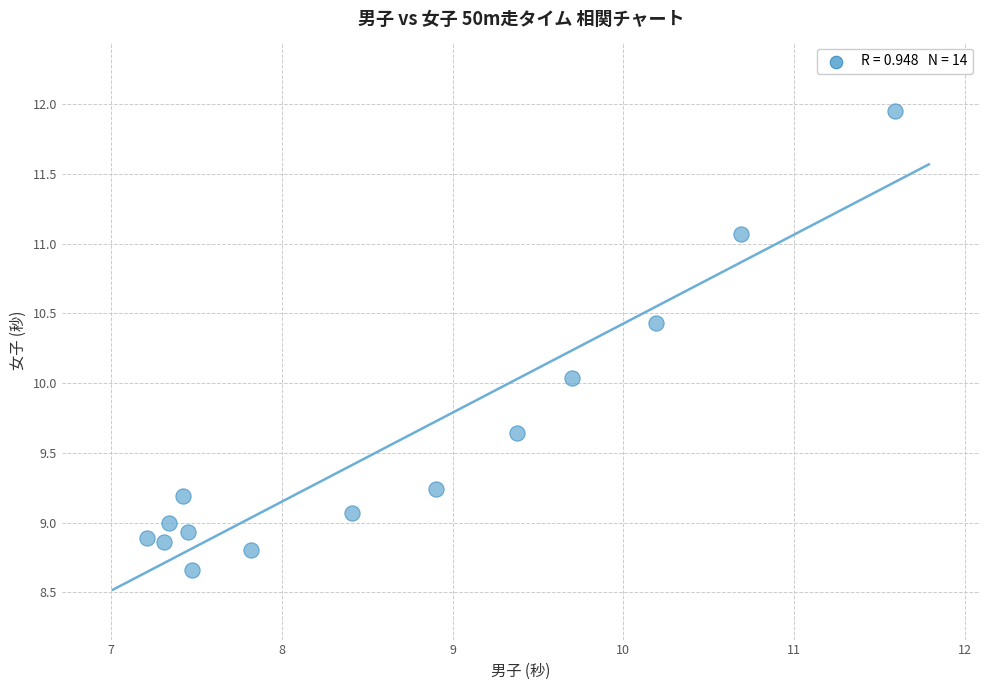

What is the range of X values (max minus min)?

4.4